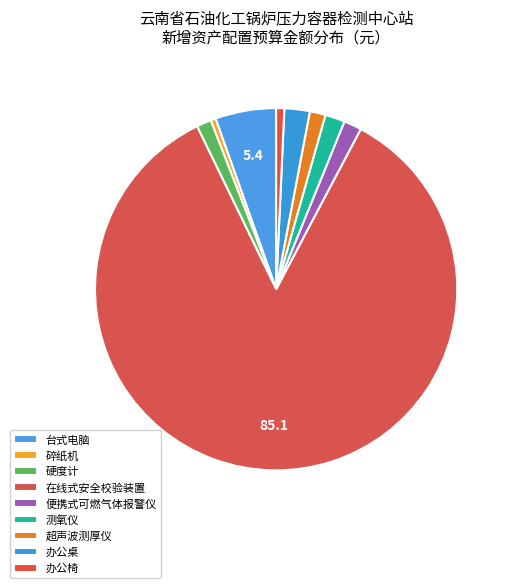

How many segments does this pie chart have?

9